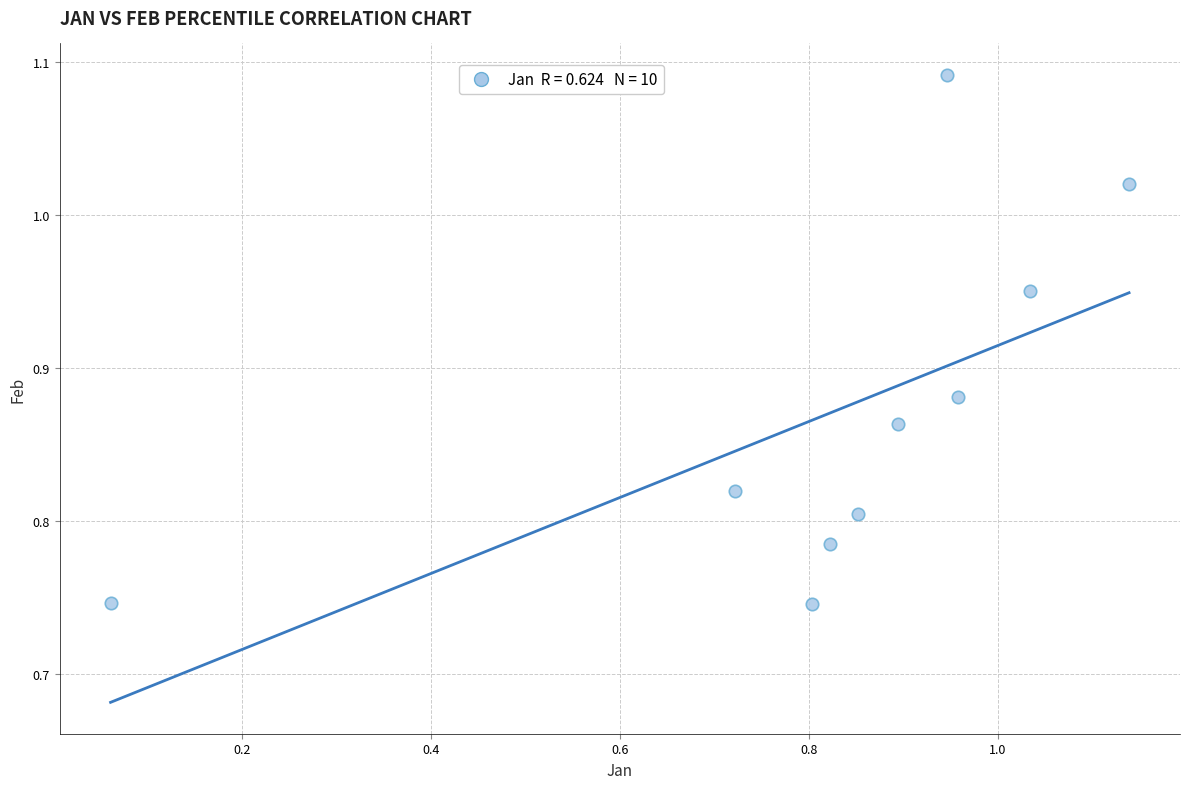

What is the range of Y values (max minus min)?

0.3